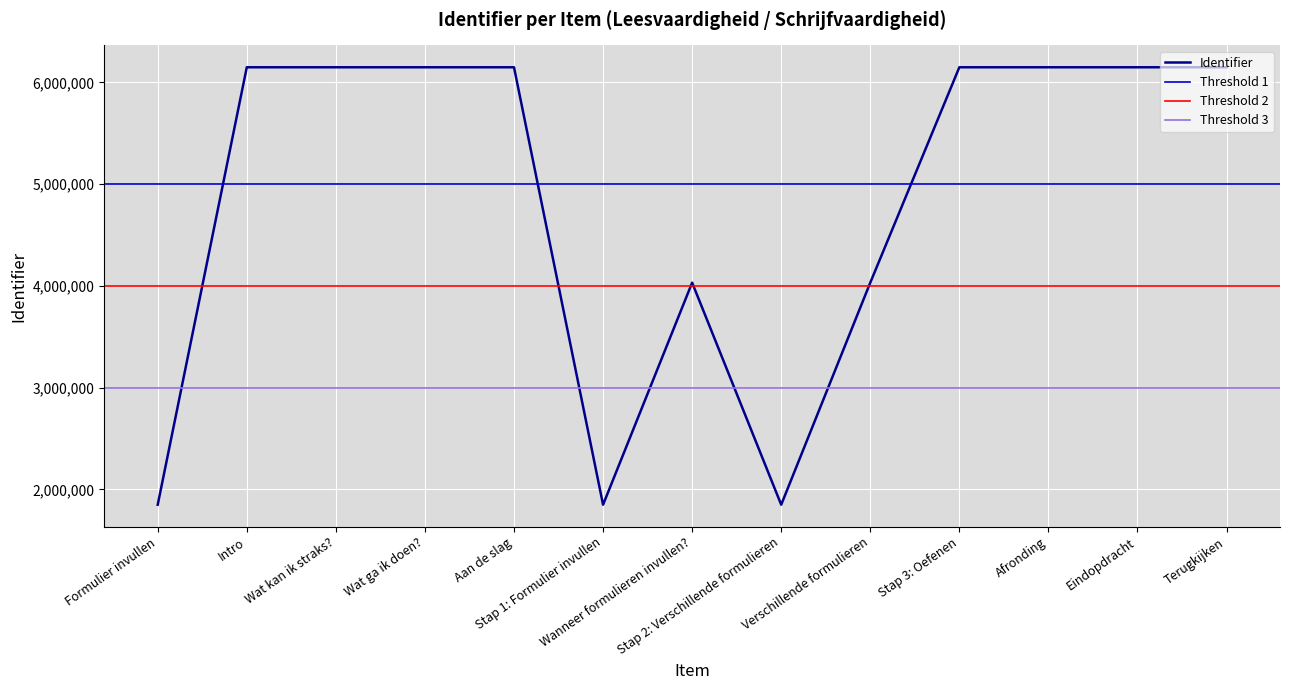

What is the smallest value displayed?

1850439